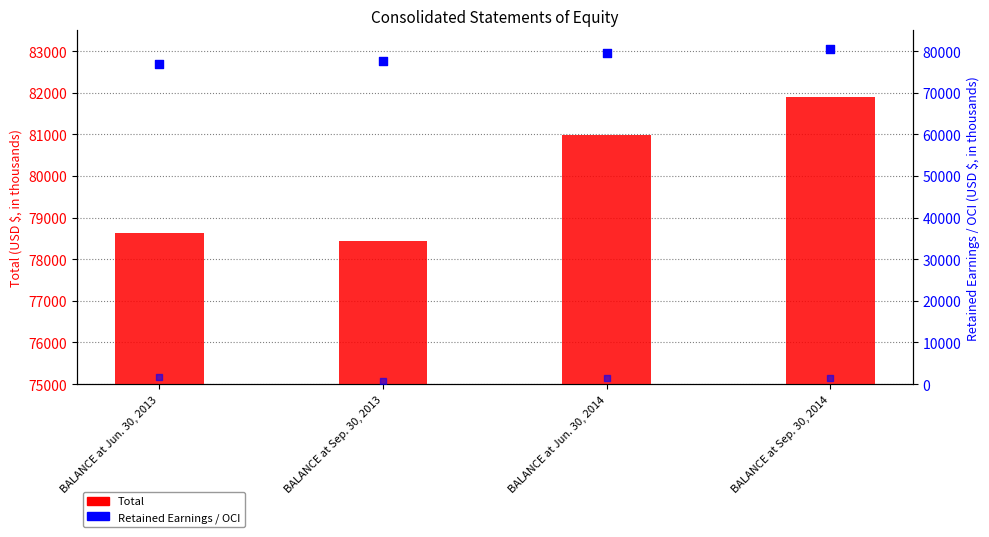

Which series has the widest spread of Y values?

Retained Earnings